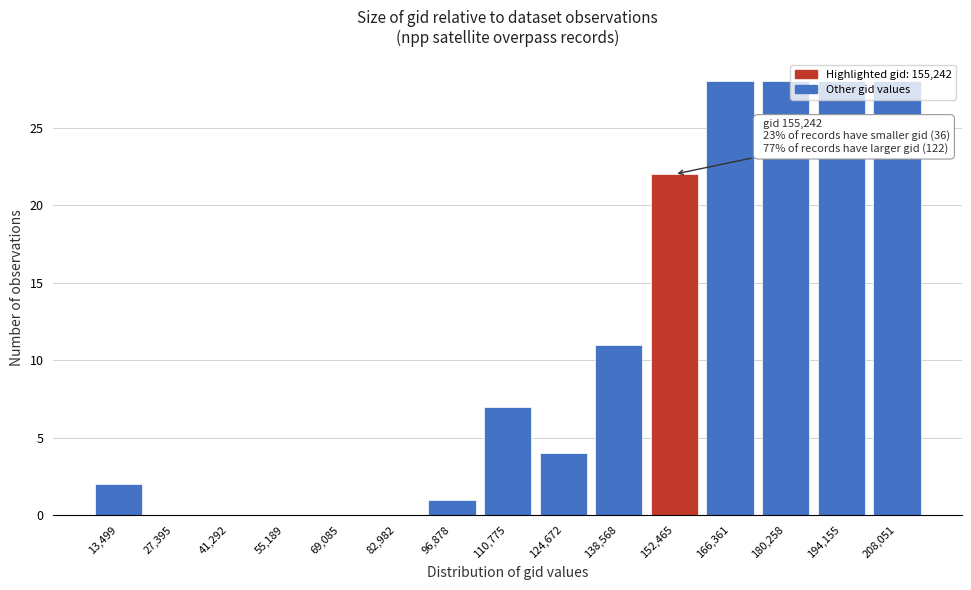

What is the change in value from 96,878 to 138,568?

+10